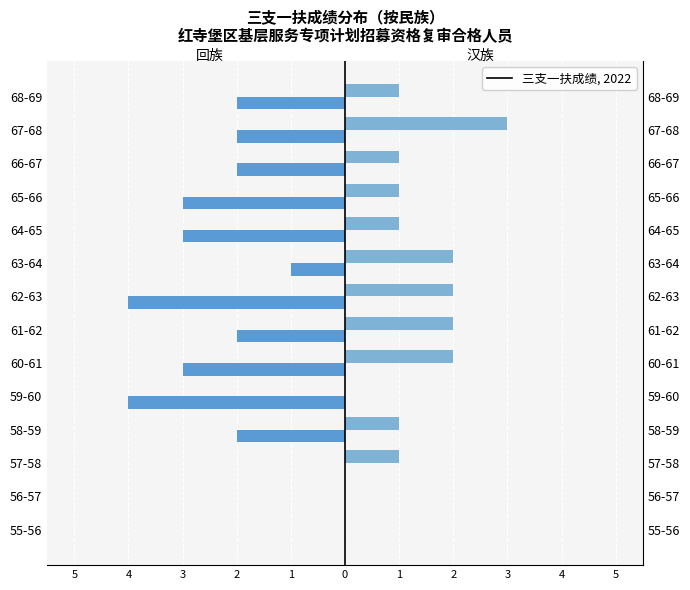

At 61-62, list the series in order from largest to smallest.

汉族, 回族